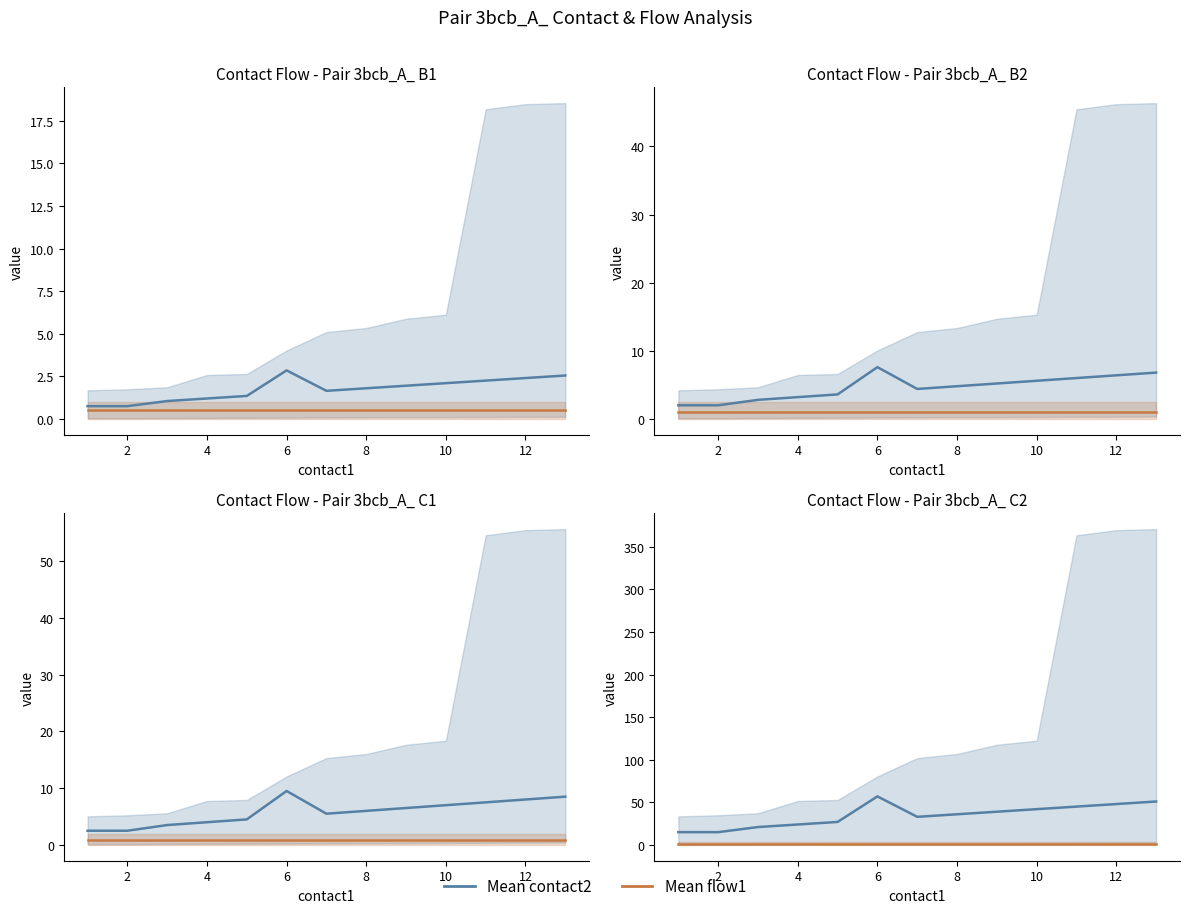

Does the chart display data point markers on the line(s)?

No